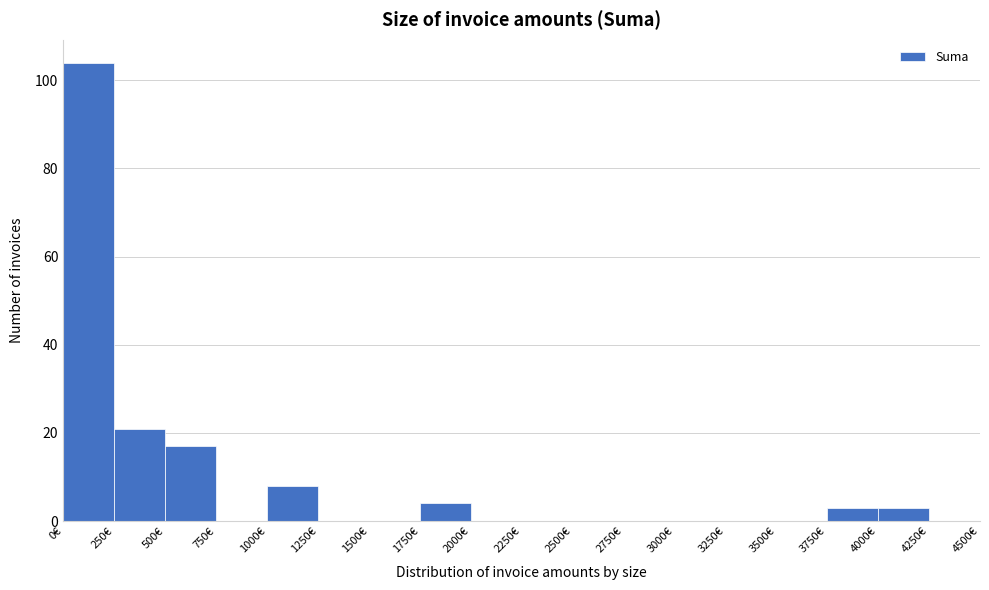

Reading left to right, transcribe this chart: for each bar, give the range it covers on the x-axis and its height. The values are not printed on the chart, so give them approximately, as read against the axis.

0 to 250: 104
250 to 500: 22
500 to 750: 18
750 to 1000: 0
1000 to 1250: 8
1250 to 1500: 0
1500 to 1750: 0
1750 to 2000: 4
2000 to 2250: 0
2250 to 2500: 0
2500 to 2750: 0
2750 to 3000: 0
3000 to 3250: 0
3250 to 3500: 0
3500 to 3750: 0
3750 to 4000: 4
4000 to 4250: 4
4250 to 4500: 0